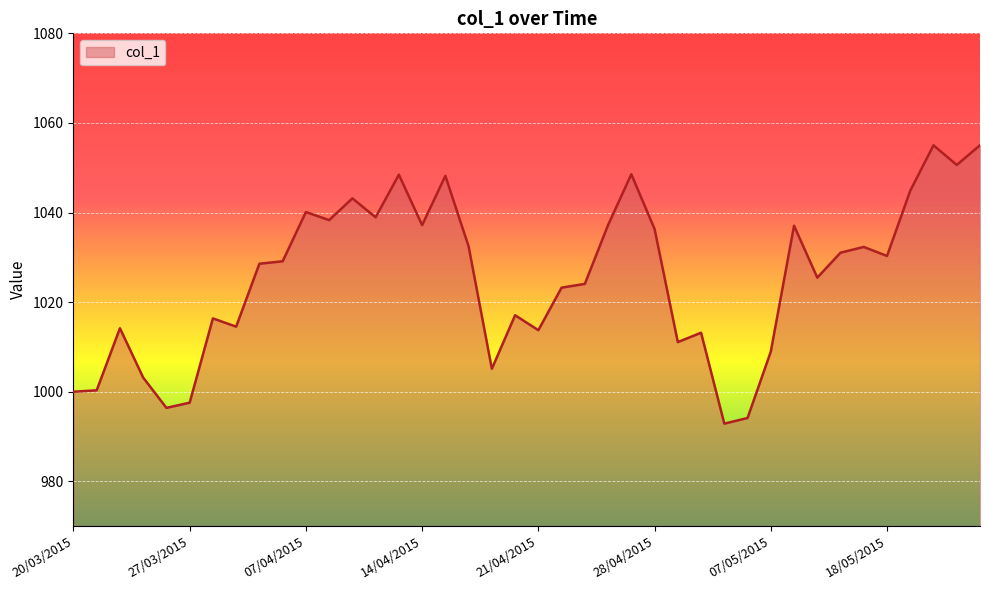

What is the difference between the maximum and minimum values?

62.1